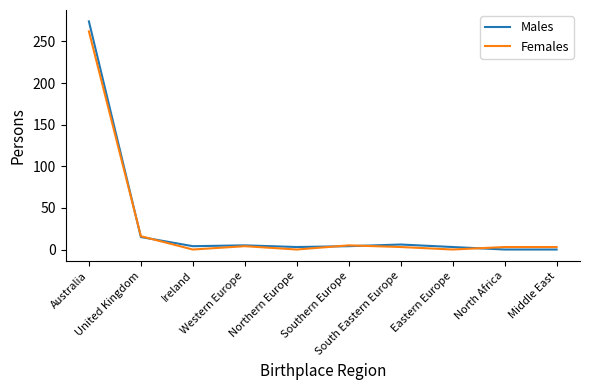

Which series has the widest spread of values?

Males